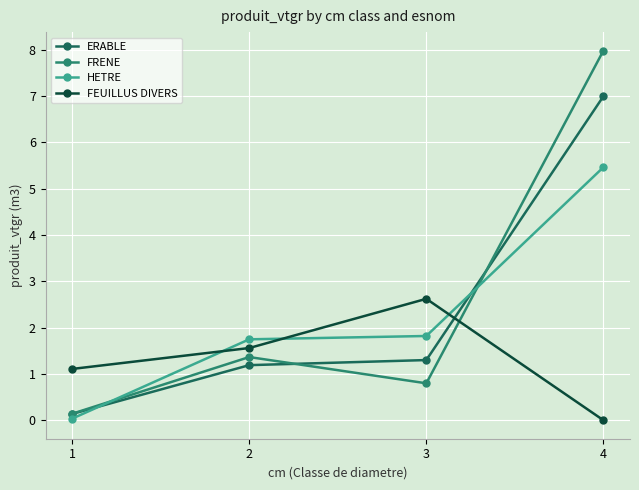

Which series has the largest range (max minus min)?

FRENE